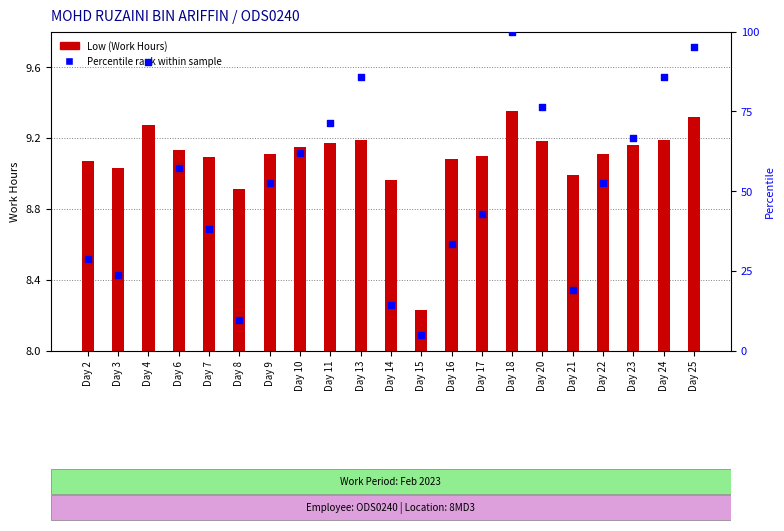

What are all the series names shown in the legend?

Low (Work Hours), Percentile rank within sample